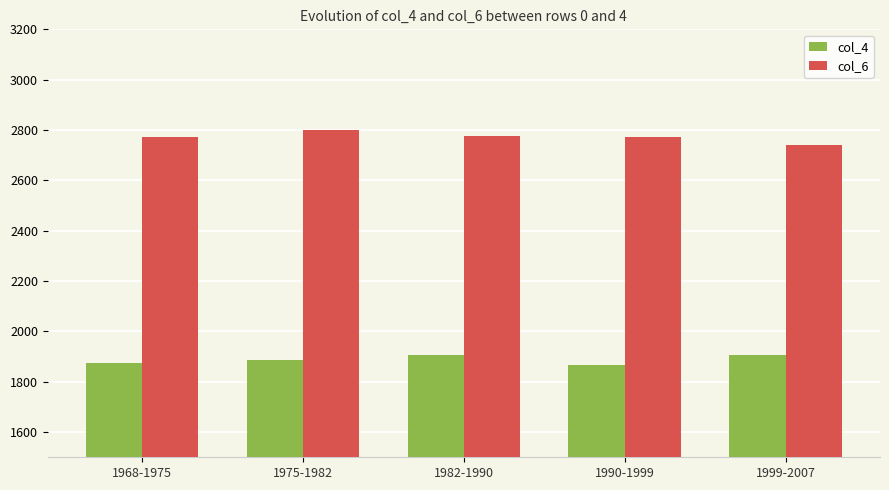

What is the maximum value shown in the chart?

2799